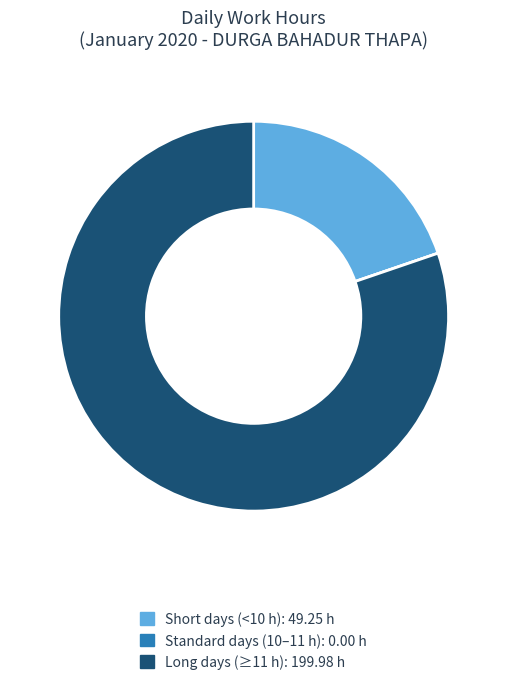

Is there a majority slice in this chart?

Yes